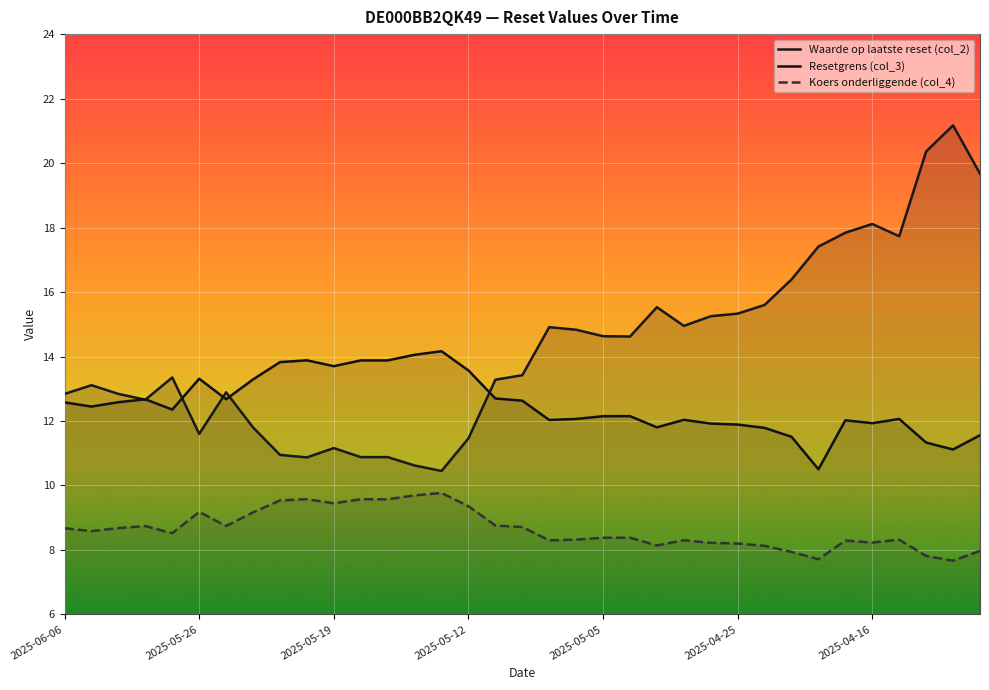

True or false: Koers onderliggende (col_4) has a value of 8.2 at 24.

True